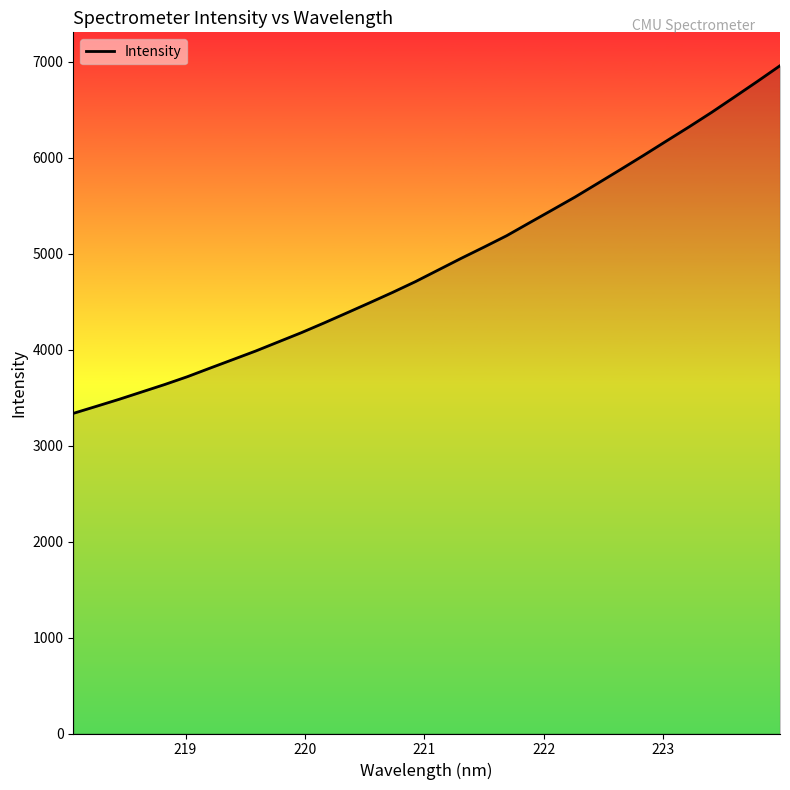

What is the average value?

4905.5